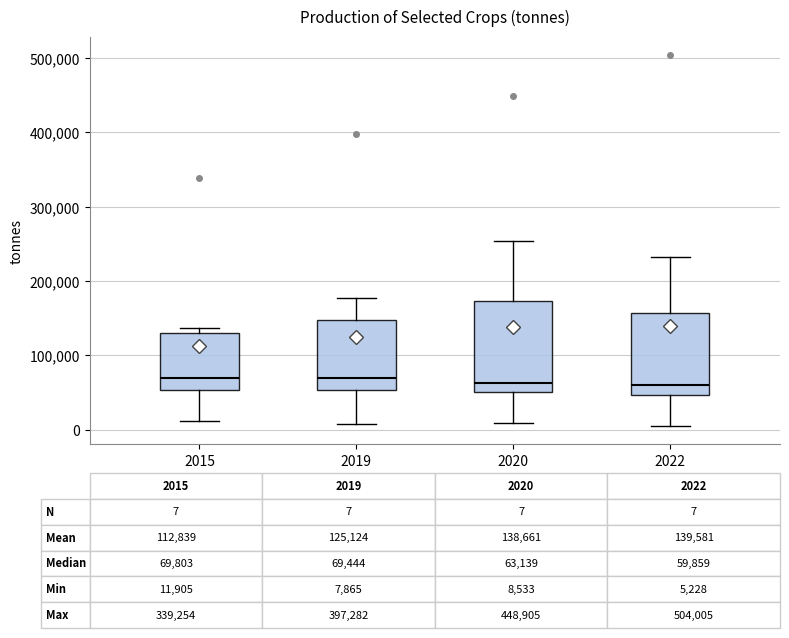

Comparing the boxes themselves (not the whiskers), which one is the tallest?

2020